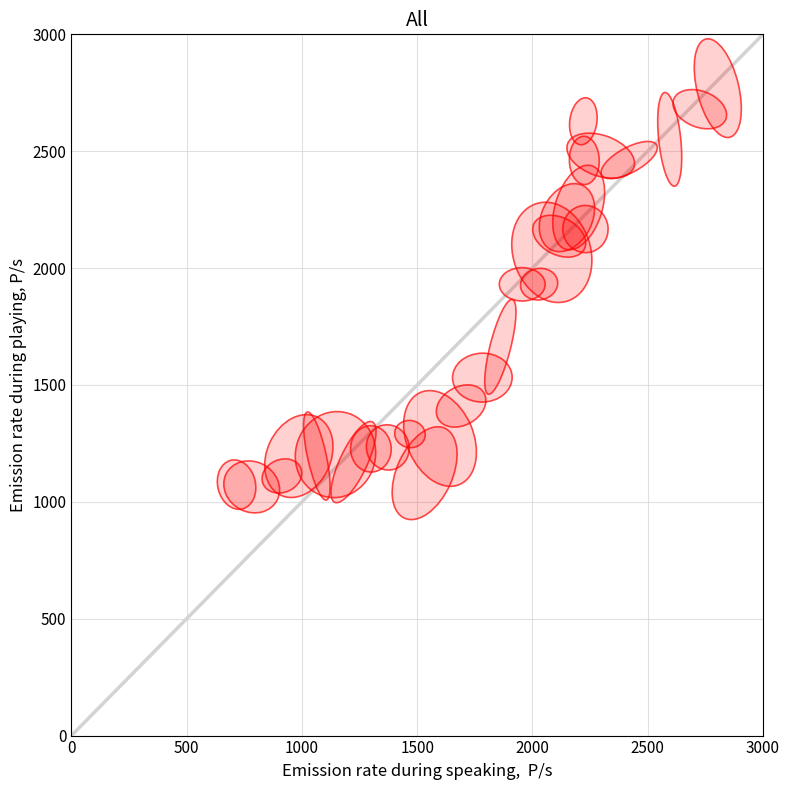

What is the range of Y values (max minus min)?

1705.8